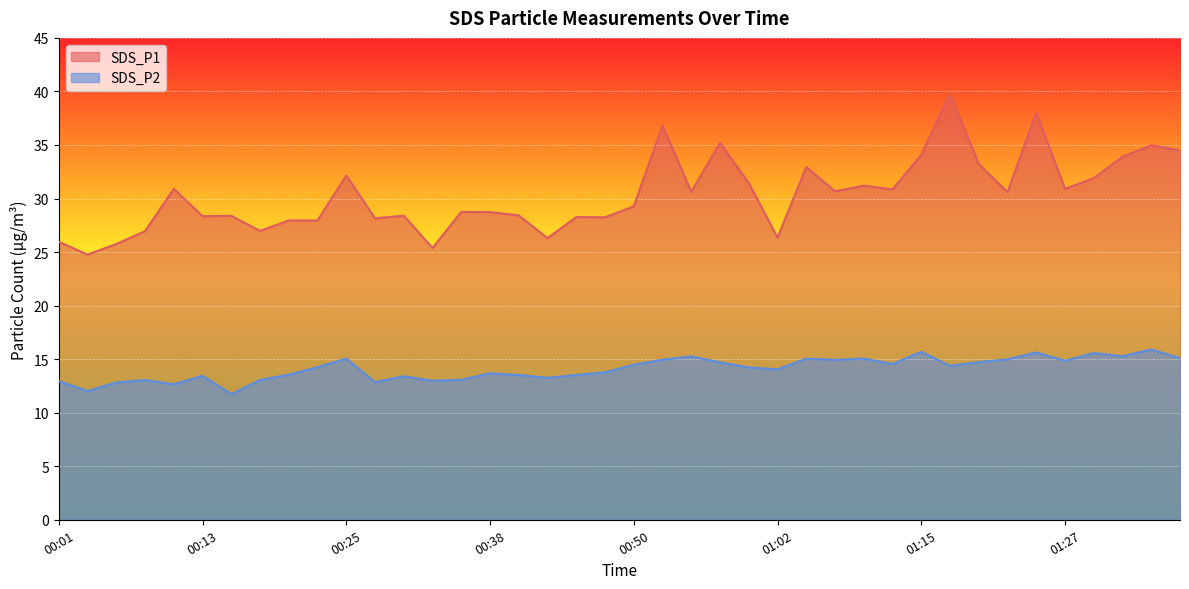

True or false: SDS_P1 and SDS_P2 intersect in this chart.

False